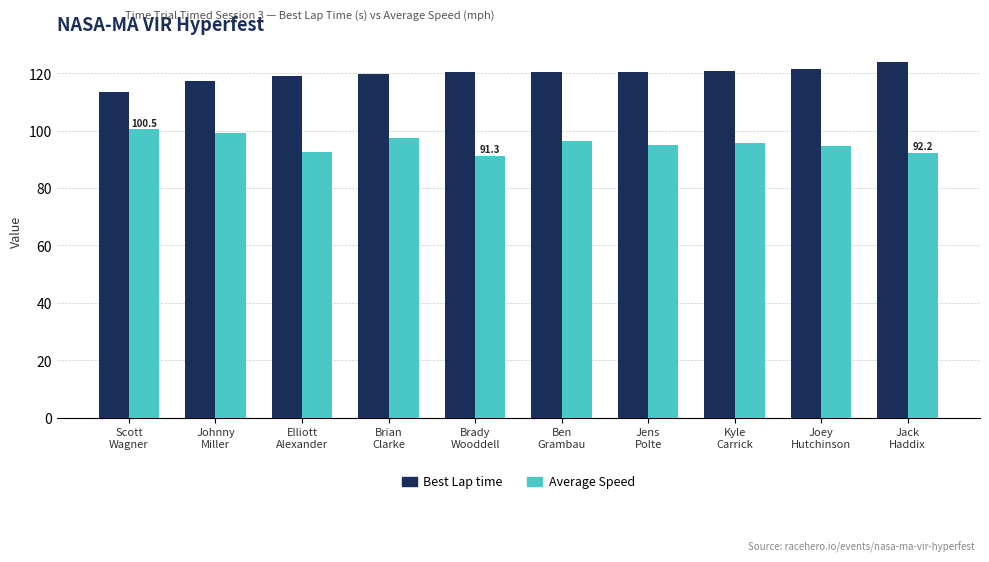

True or false: Average Speed has a value of 136.4 at Kyle
Carrick.

False